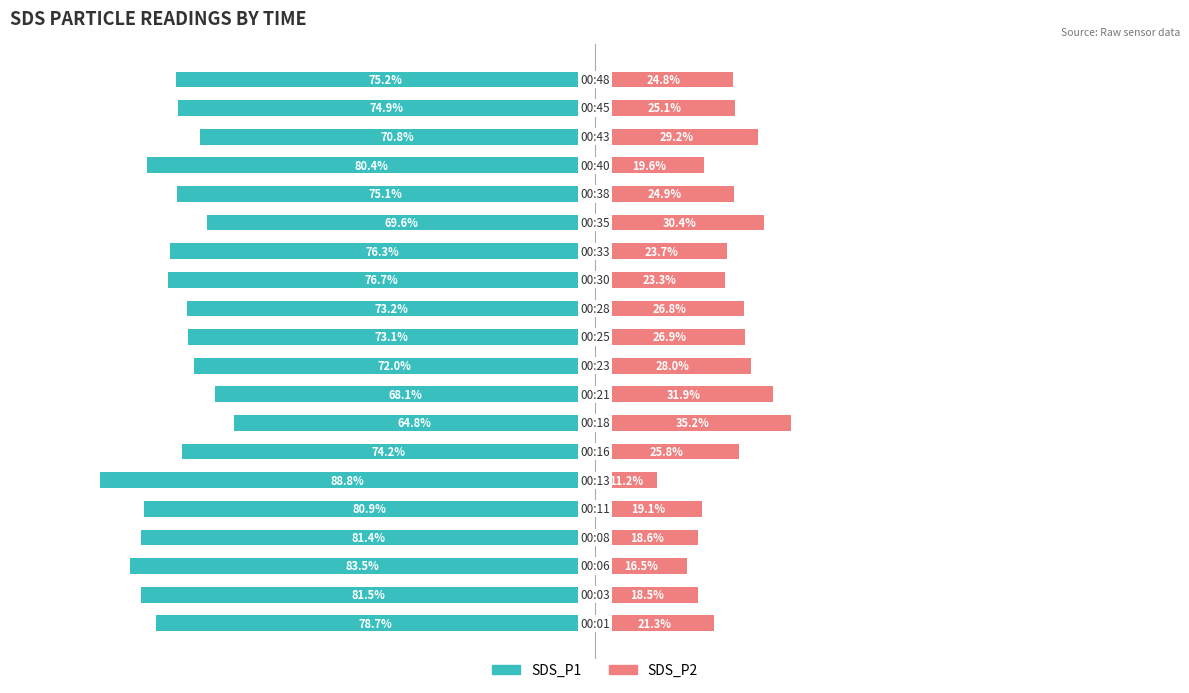

What is the sum of all SDS_P1 values?

-1519.3